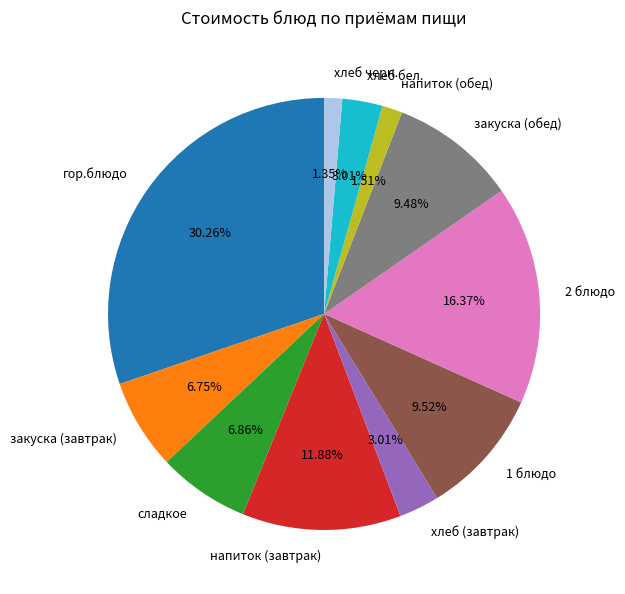

Do 2 блюдо and хлеб бел. together represent more than half of the pie?

No